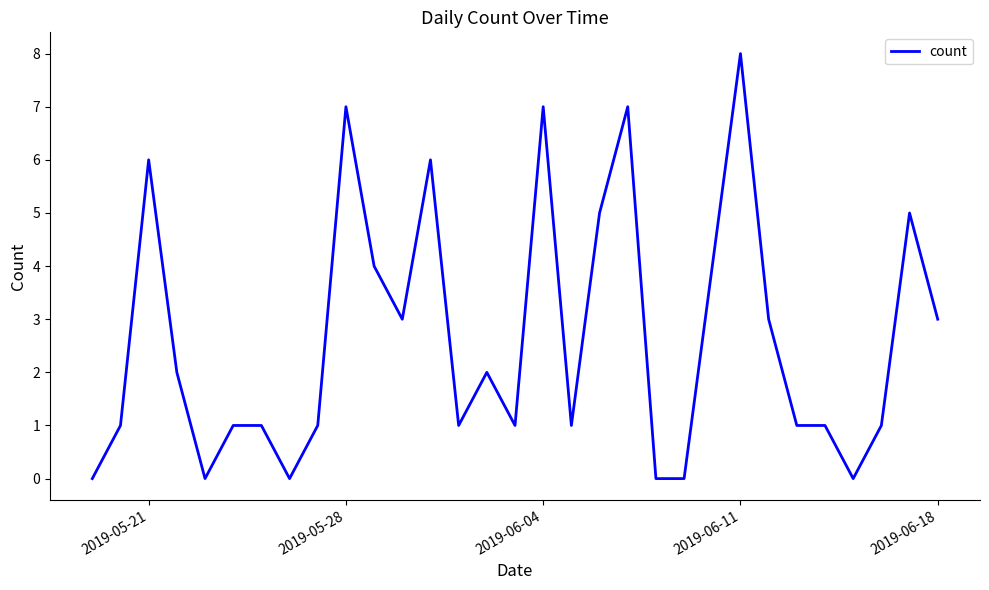

Reading left to right, transcribe all the data shown in this chart.

0	1	6	2	0	1	1	0	1	7	4	3	6	1	2	1	7	1	5	7	0	0	4	8	3	1	1	0	1	5	3